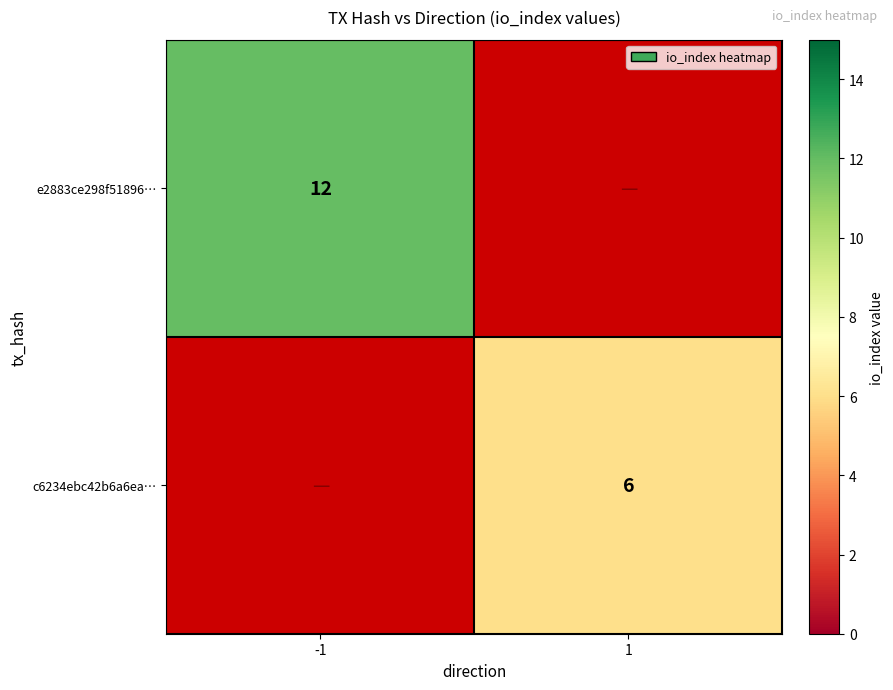

How many categories are shown in the chart?

2